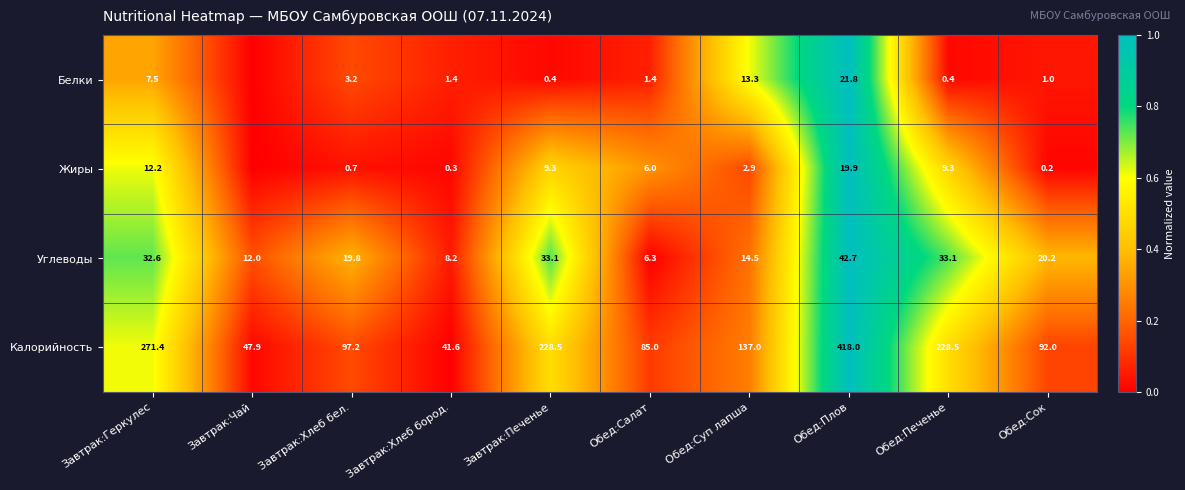

The value of Жиры at Завтрак:Хлеб бел. is 0.0. True or false?

False